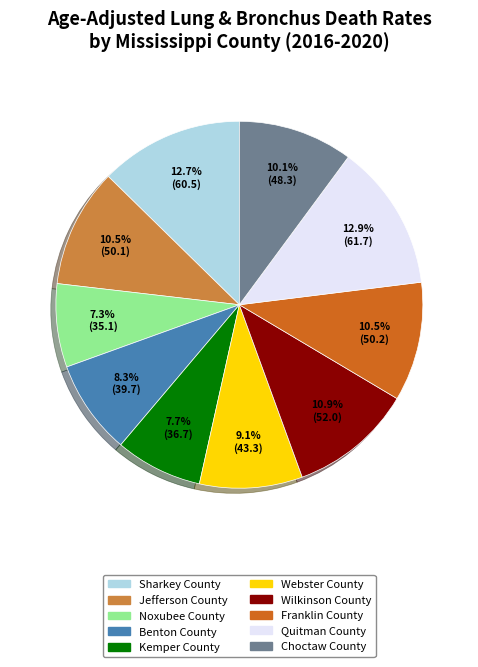

Between Noxubee County and Sharkey County, which is larger?

Sharkey County